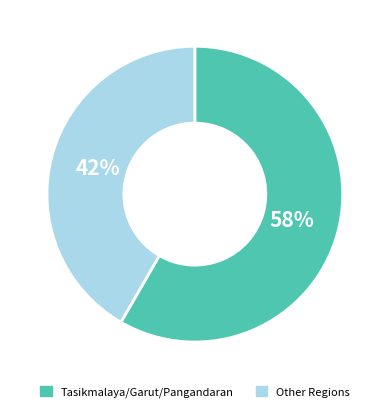

To the nearest percent, what is the average slice percentage?

50%